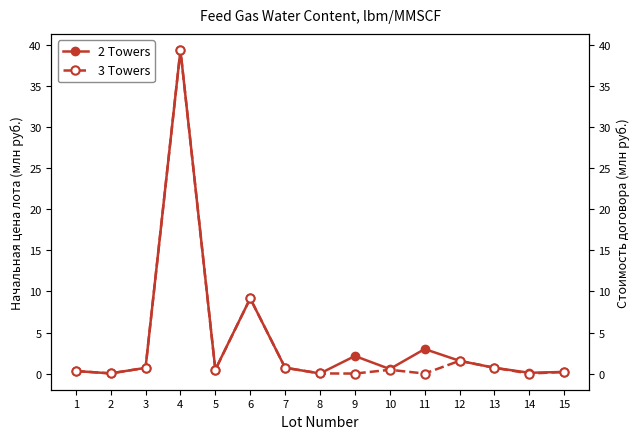

What is the sum of the 2 Towers values at 5 and 8?

0.5